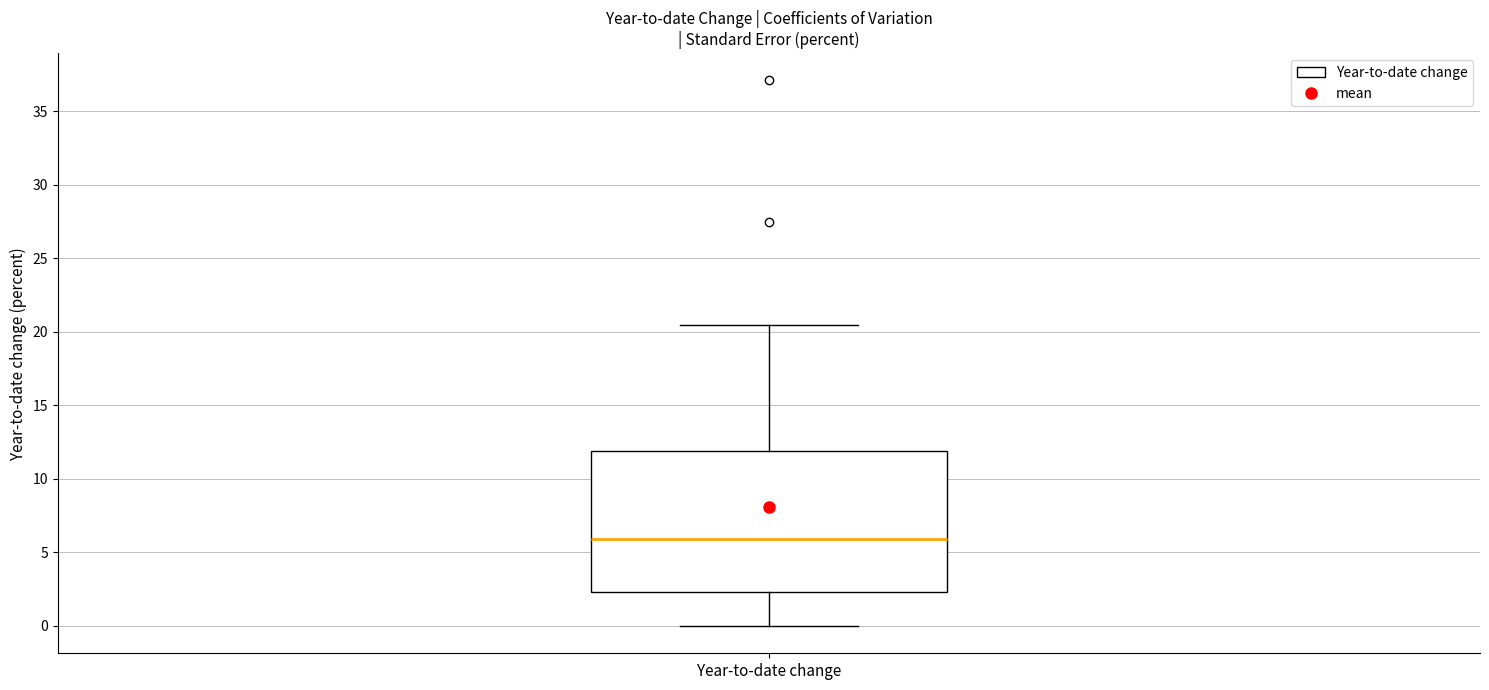

Transcribe this box plot: give where the median line is, the range the box spans, and where the two whiskers end, as read against the y-axis. The values are not printed on the chart, so give them approximately, as read against the axis.

median 6.0, box 2.5 to 12.0, whiskers 0.0 to 20.5